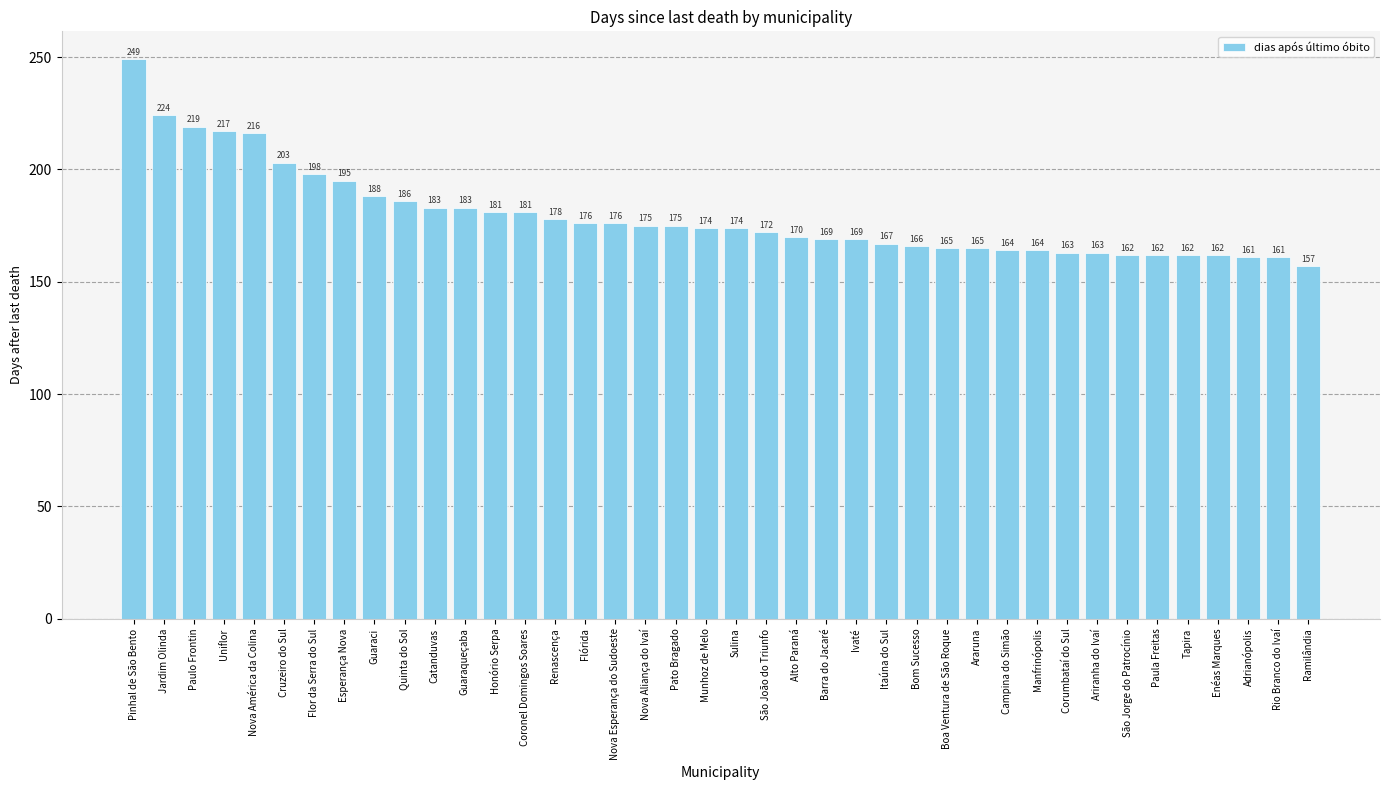

What is the label of the 26th bar from the left?

Itaúna do Sul